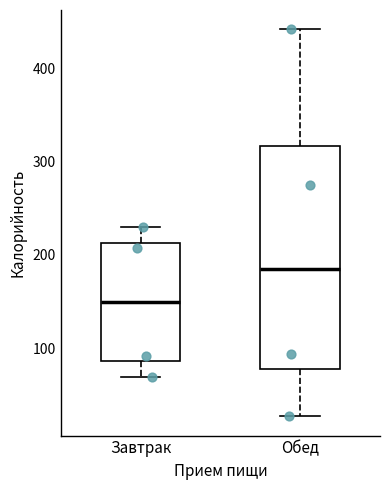

Reading left to right, transcribe this box plot: for each box, give where its median line is, the range the box spans, and where its two whiskers end, as read against the y-axis. The values are not printed on the chart, so give them approximately, as read against the axis.

Завтрак: median 150, box 90 to 210, whiskers 70 to 230
Обед: median 180, box 80 to 320, whiskers 30 to 440